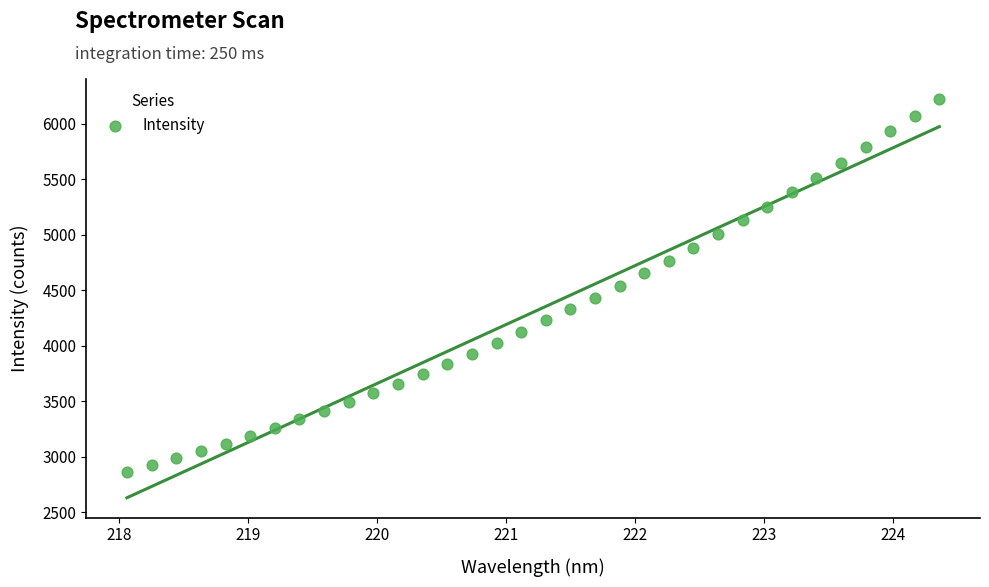

What is the range of X values (max minus min)?

6.3